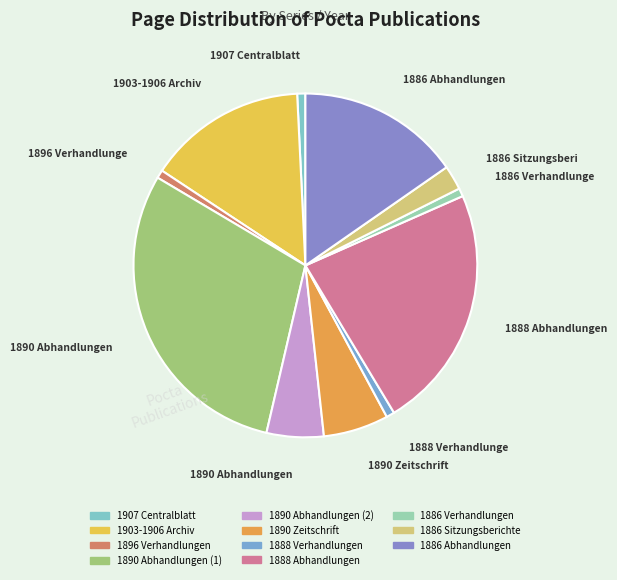

Does 1886 Sitzungsberichte represent more than half of the total?

No